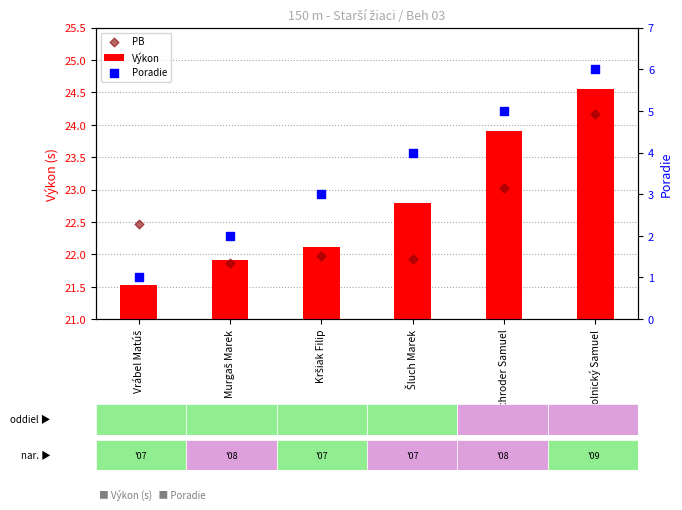

At how many categories does at least one series exceed 16?

6